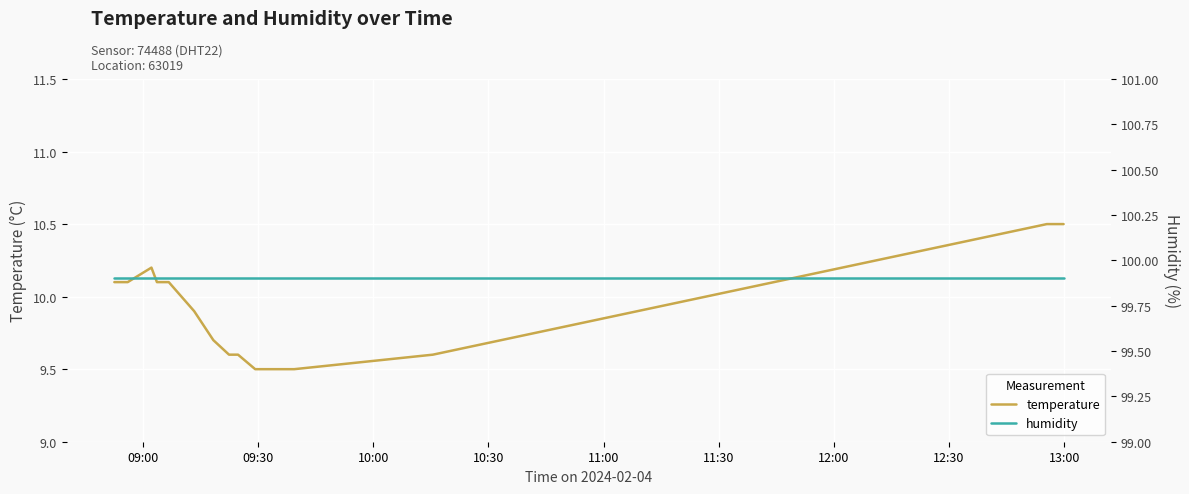

Reading left to right, transcribe all the data shown in this chart.

temperature: 10.1	10.1	10.2	10.1	10.1	10.1	9.9	9.7	9.6	9.6	9.5	9.5	9.5	9.5	9.6	10.5	10.5	10.5	10.5	10.5
humidity: 99.9	99.9	99.9	99.9	99.9	99.9	99.9	99.9	99.9	99.9	99.9	99.9	99.9	99.9	99.9	99.9	99.9	99.9	99.9	99.9